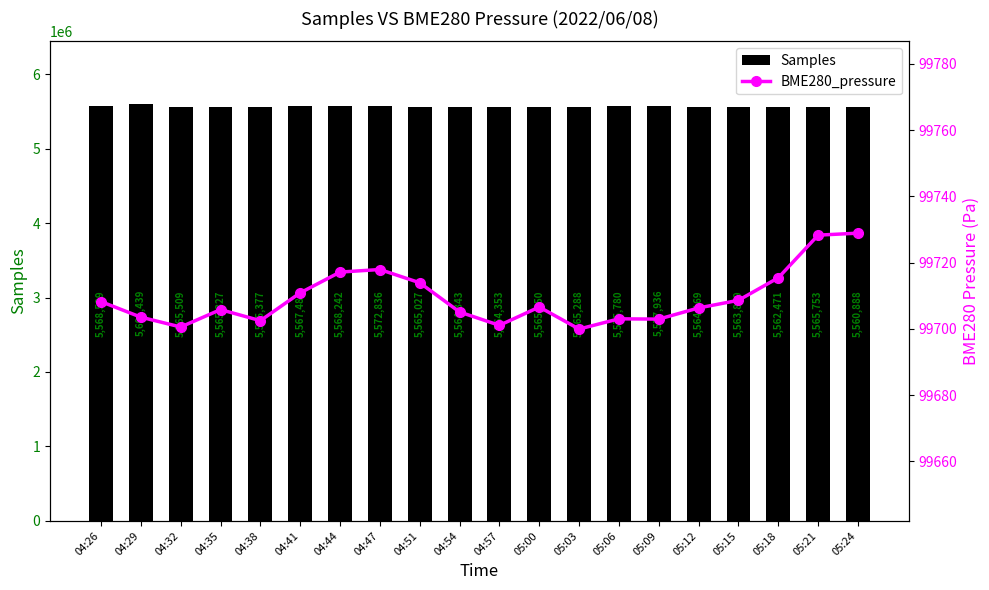

Count the number of data series in this chart.

2